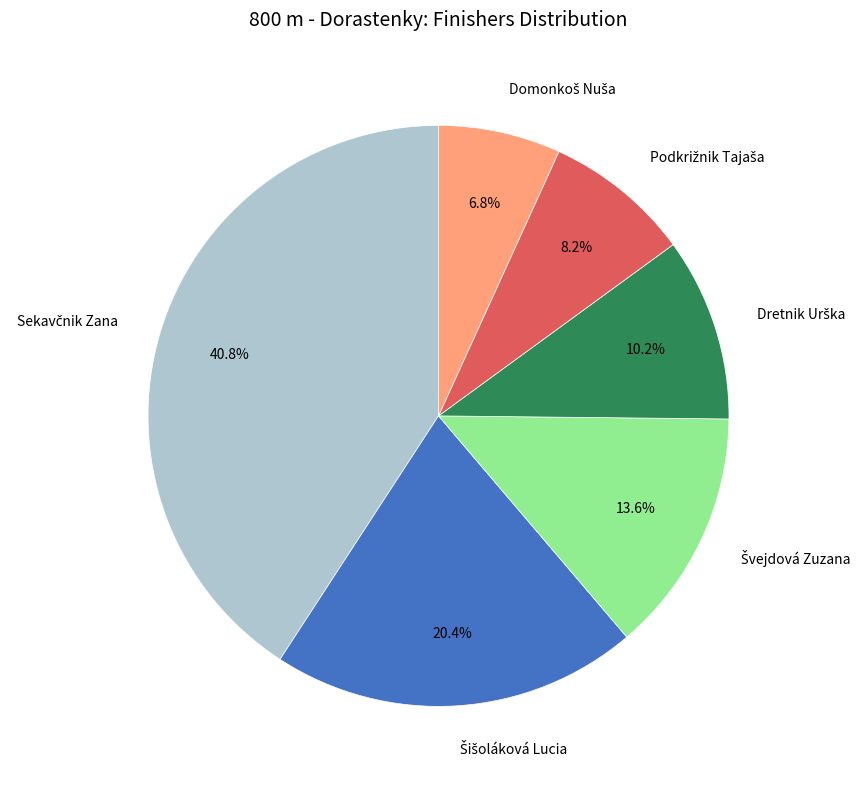

Is there a majority slice in this chart?

No